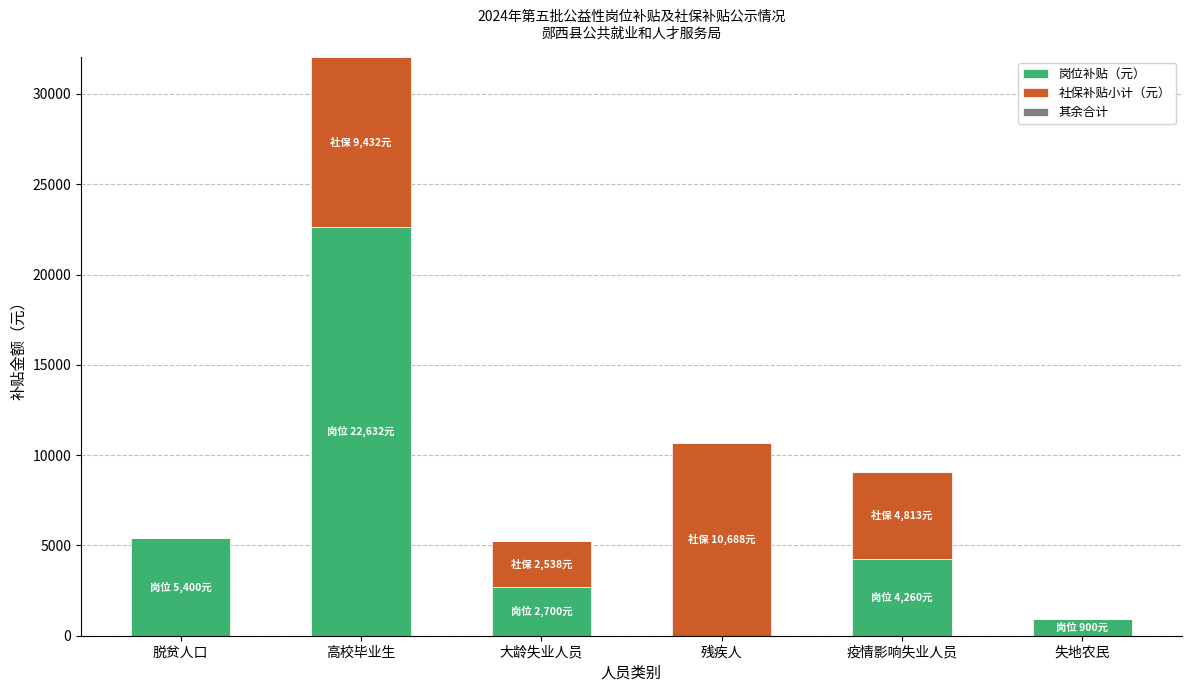

What is the total value across all series at 失地农民?

900